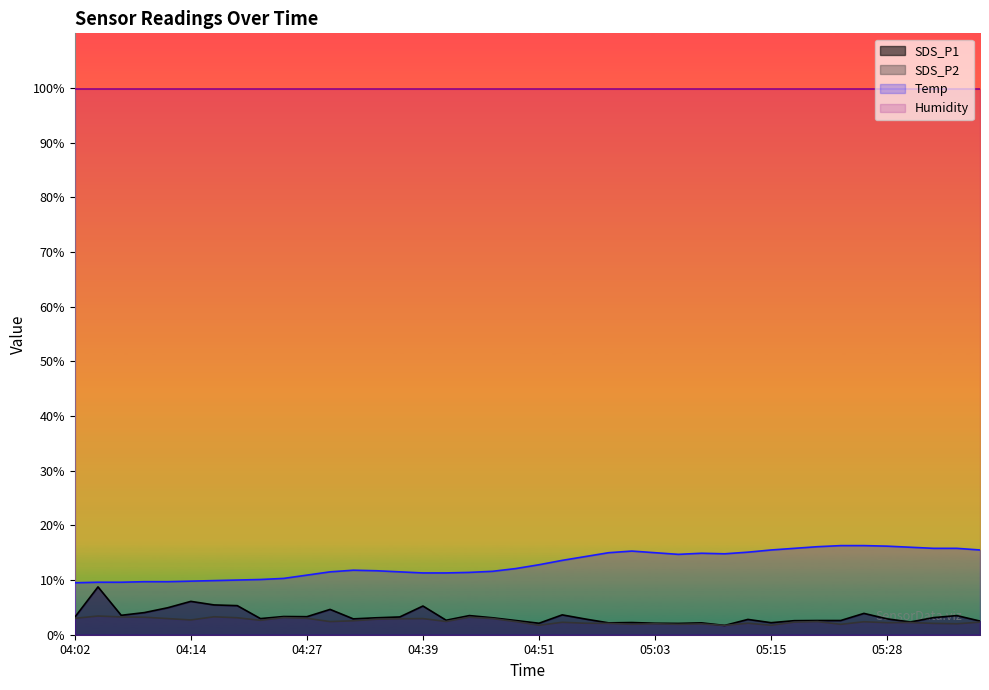

How many distinct data groups are displayed?

4